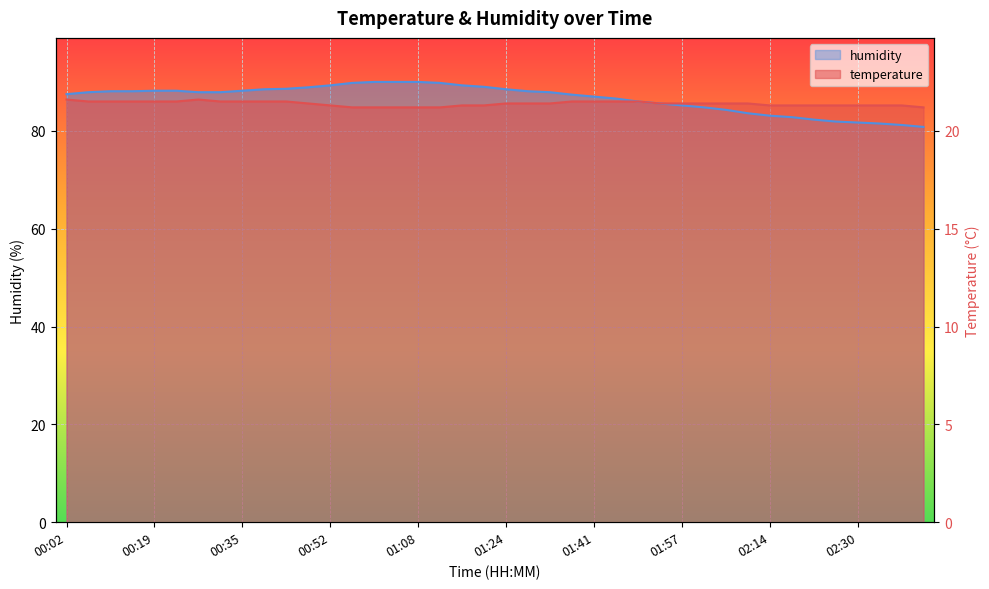

List the series in order of their overall mean, highest first.

humidity, temperature